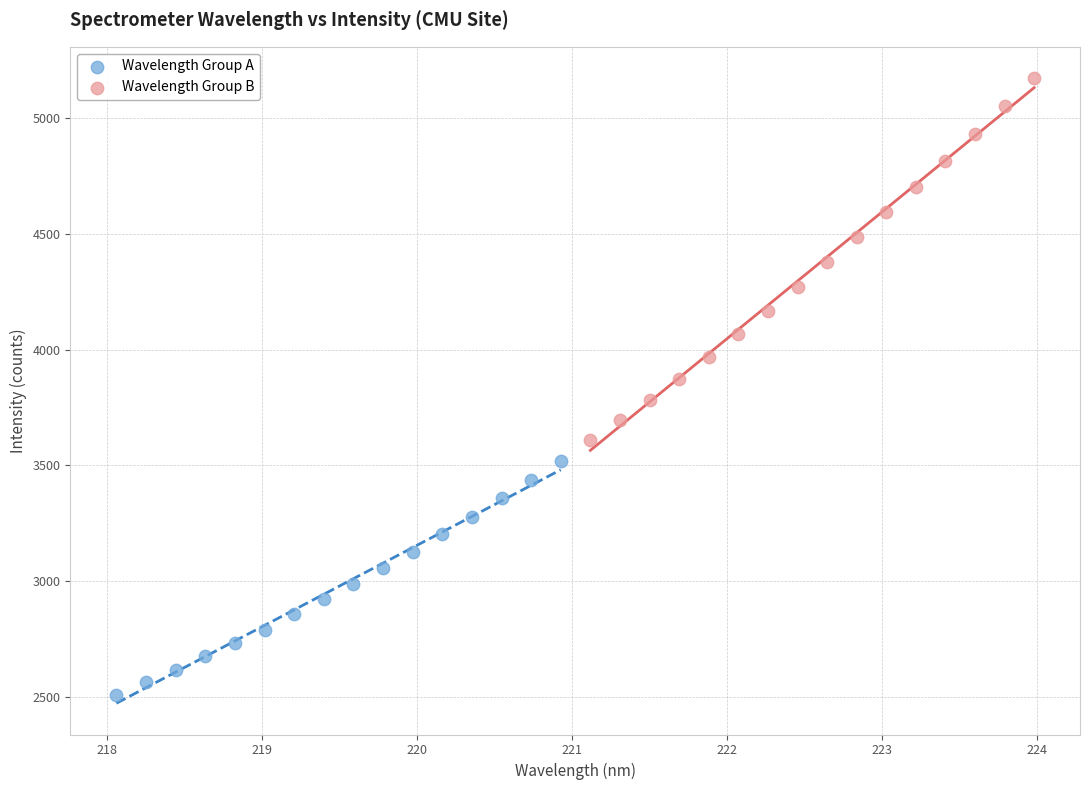

Which series reaches the minimum Y coordinate?

Wavelength Group A